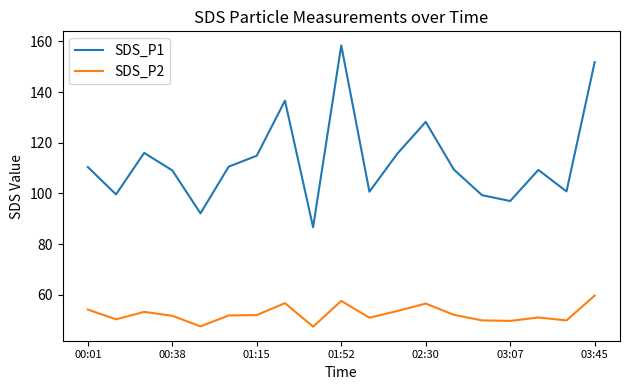

What is the minimum value for SDS_P1?

86.6